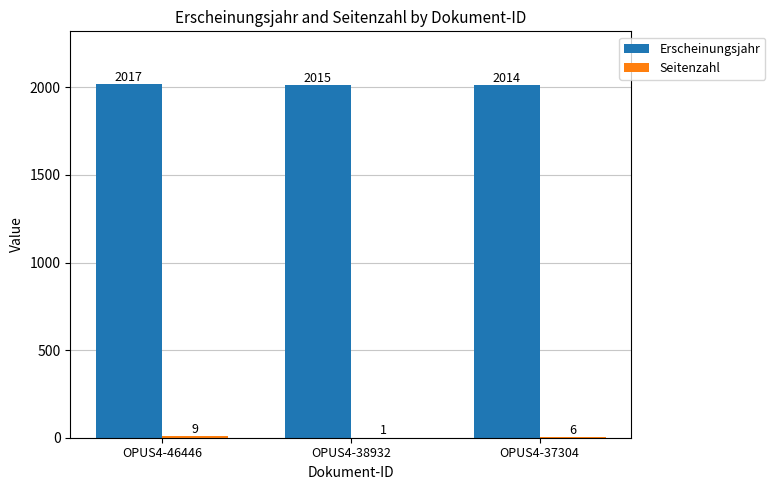

At which label is Erscheinungsjahr closest to 2015?

OPUS4-38932